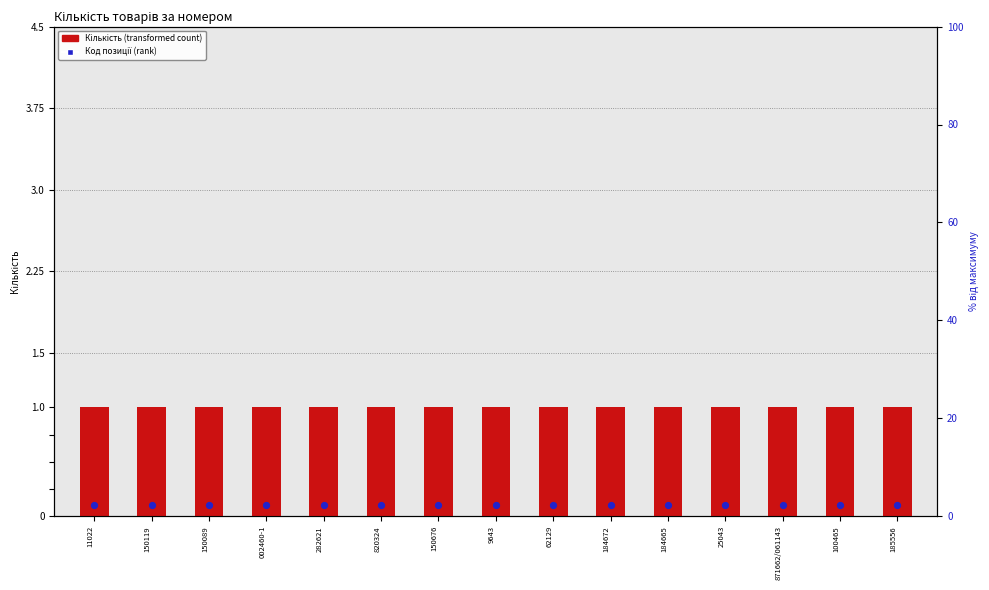

At which category is the sum across all series the highest?

11022